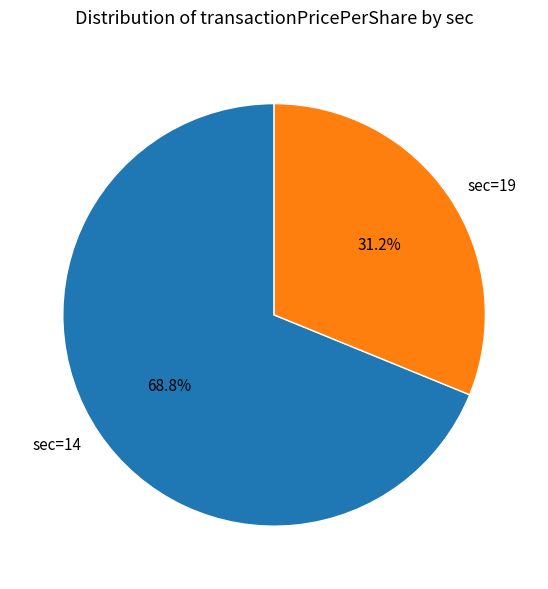

Is there a majority slice in this chart?

Yes